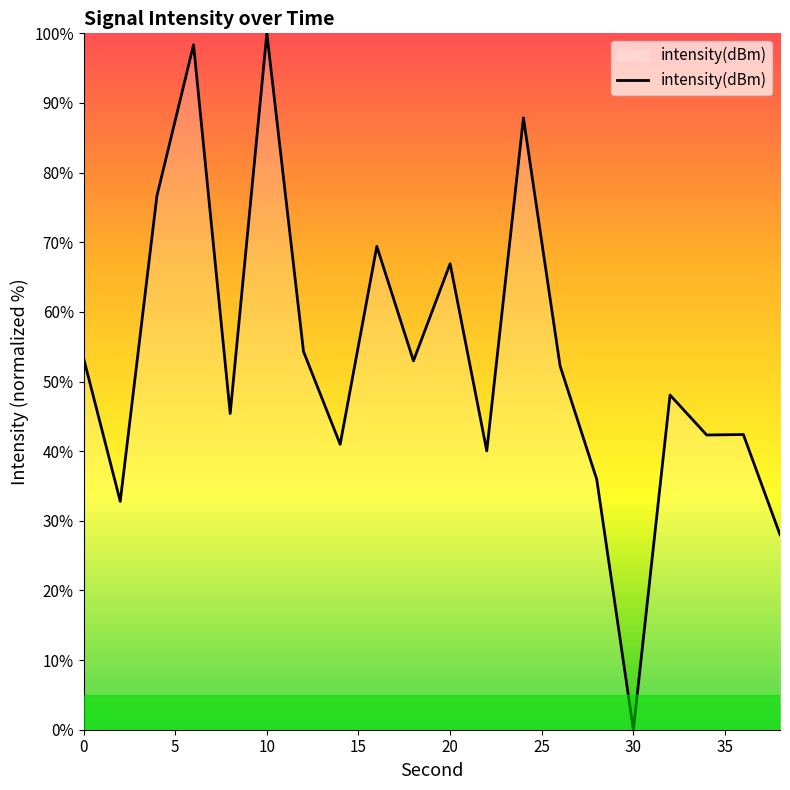

Does the chart have visible grid lines?

No